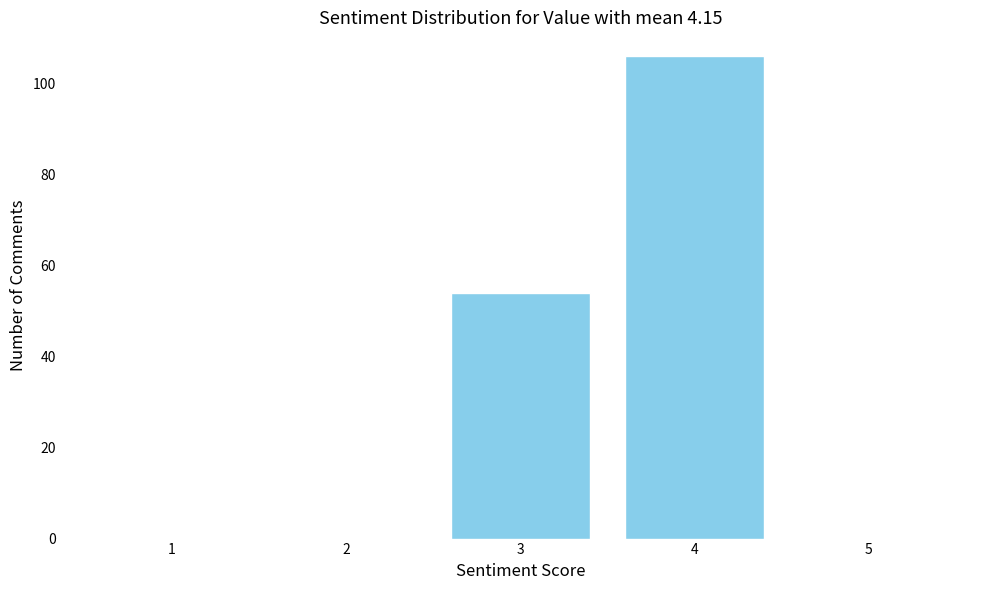

Reading left to right, transcribe all the data shown in this chart.

1=0	2=0	3=54	4=106	5=0